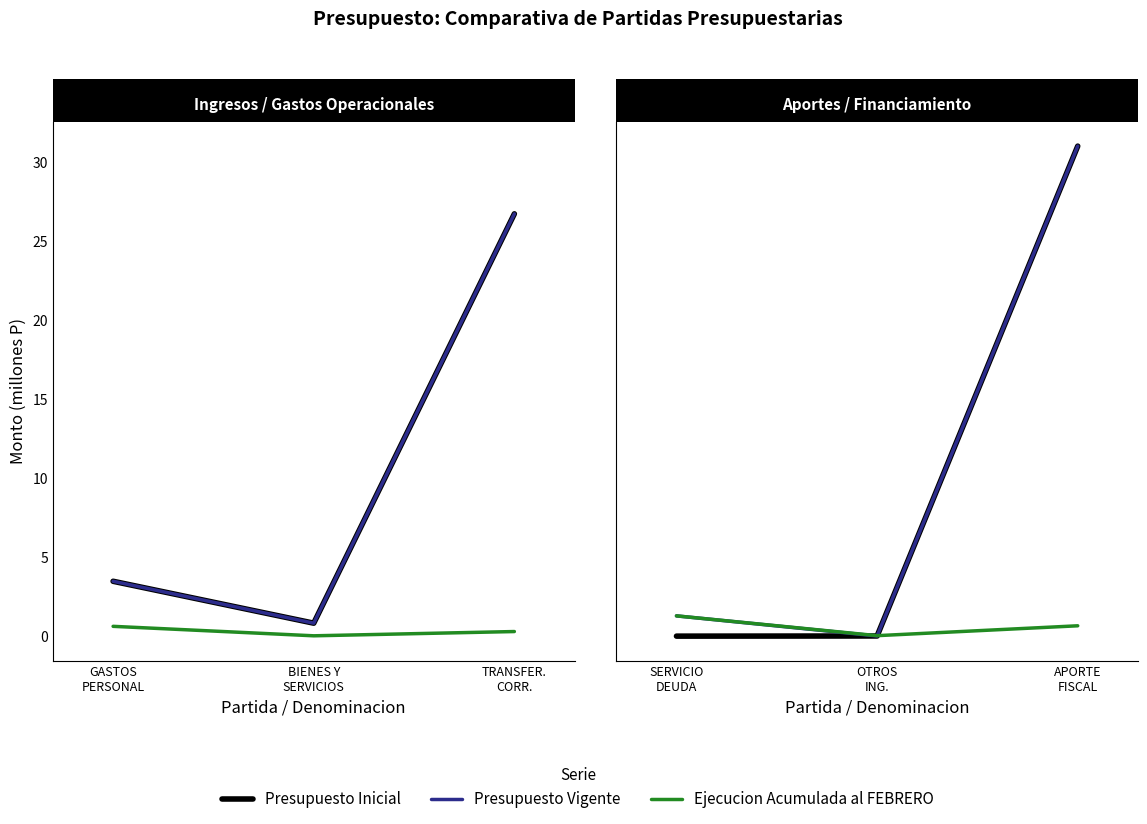

What is the highest value of the Presupuesto Inicial series?

31.0